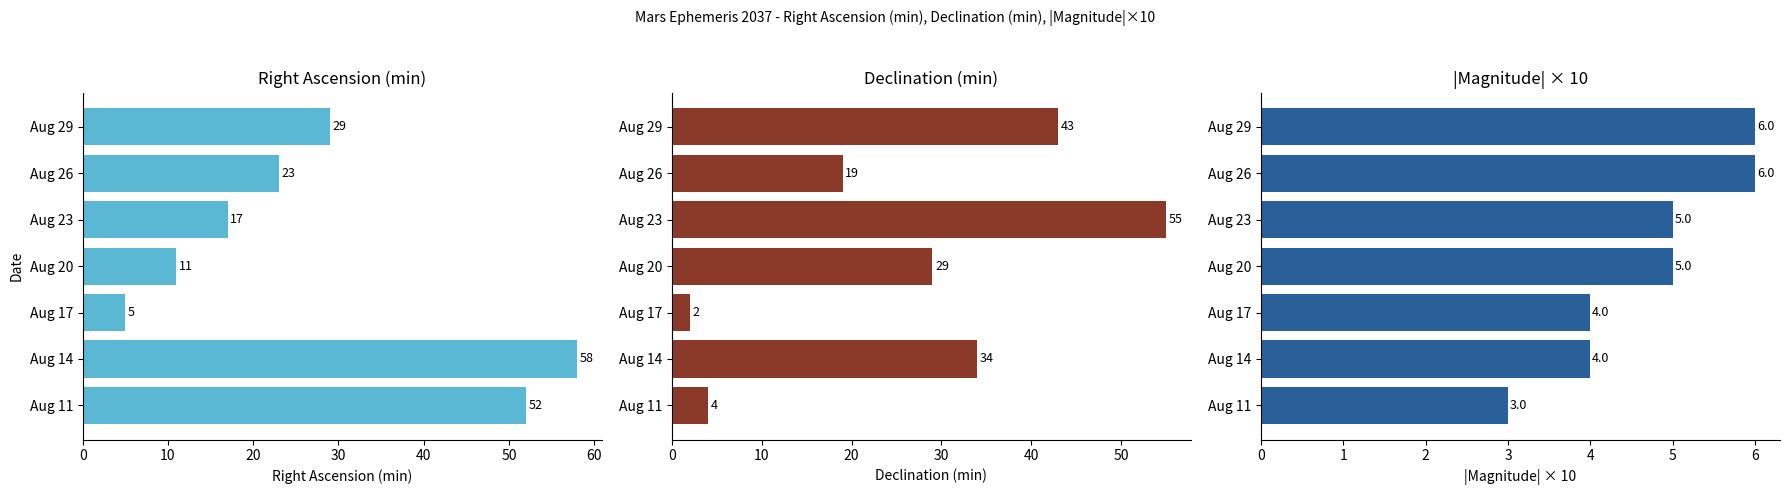

What is the average value of the |Magnitude|×10 series?

5